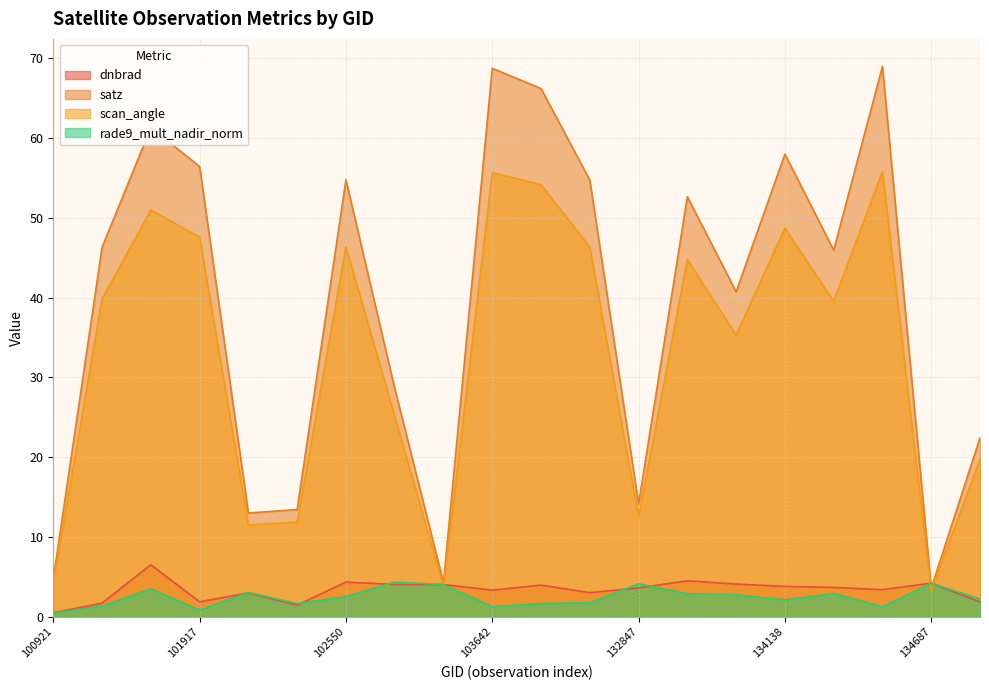

What is the sum of the dnbrad values at 103642 and 134492?

6.7